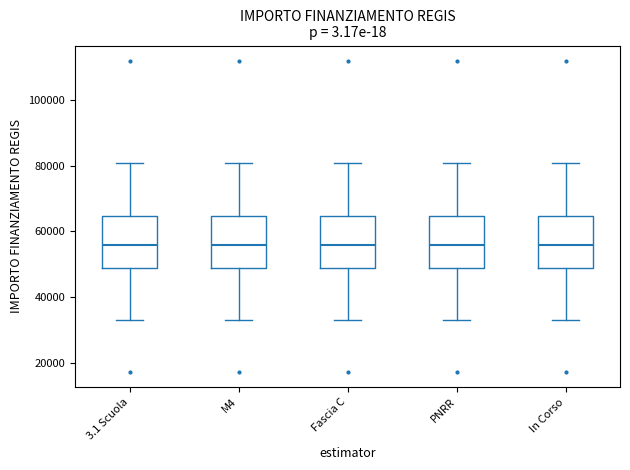

Where does the lower whisker of the box for In Corso end on the y-axis? The values are not printed on the chart, so give them approximately, as read against the axis.

32000